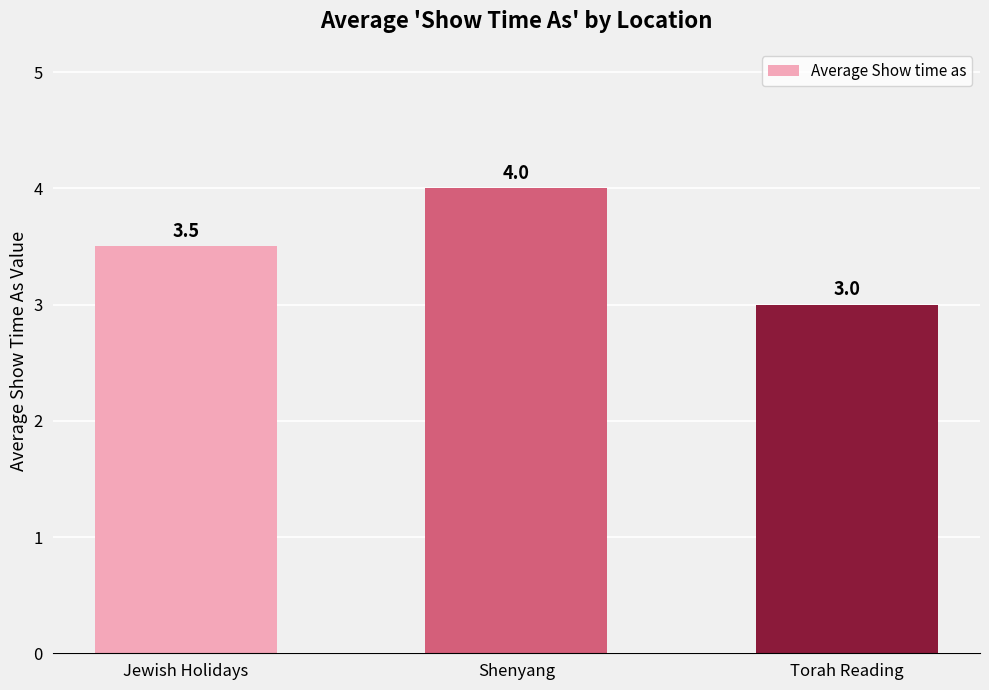

What is the maximum value shown in the chart?

4.0